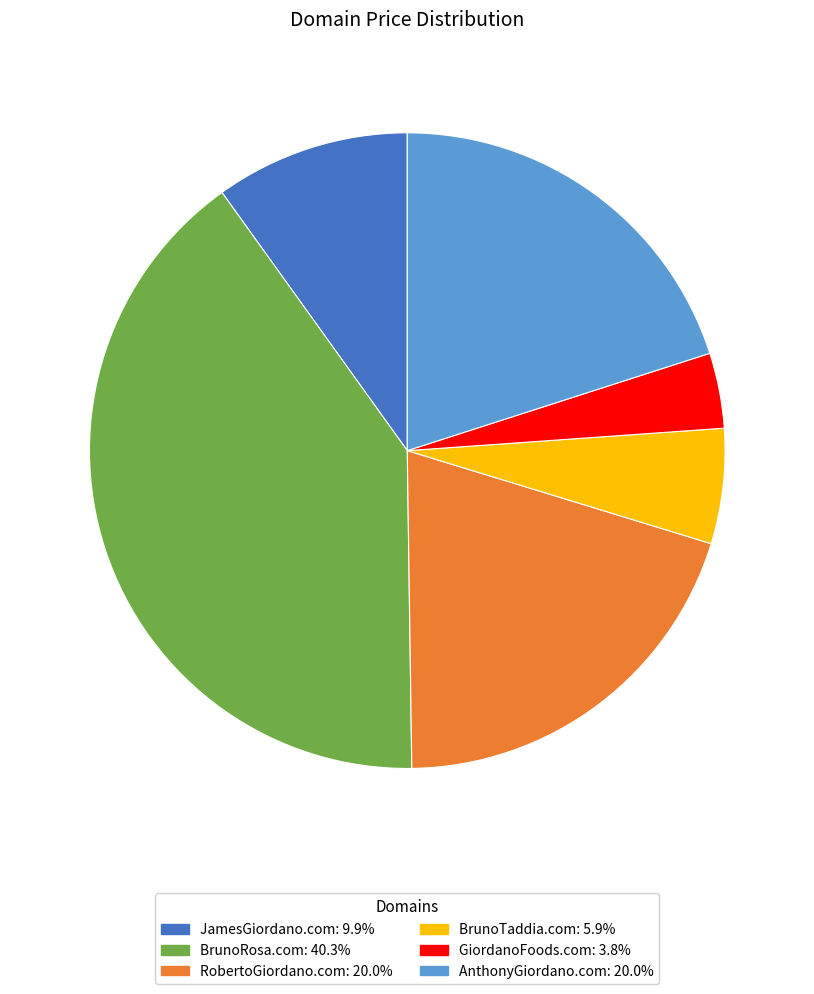

True or false: BrunoTaddia.com accounts for 6% of the total.

True